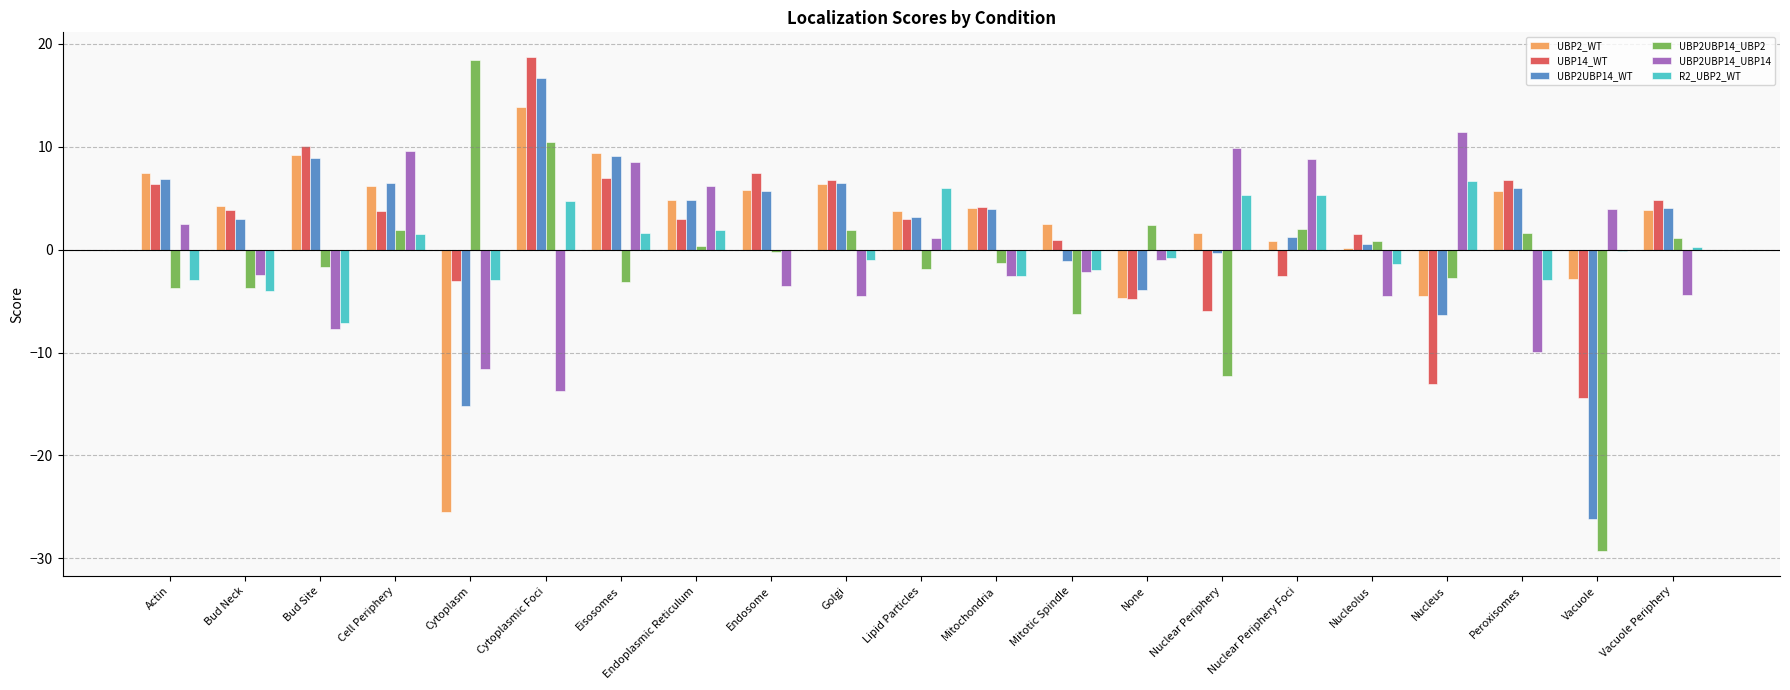

The UBP2UBP14_WT series shows -15.2 at Cytoplasm. True or false?

True